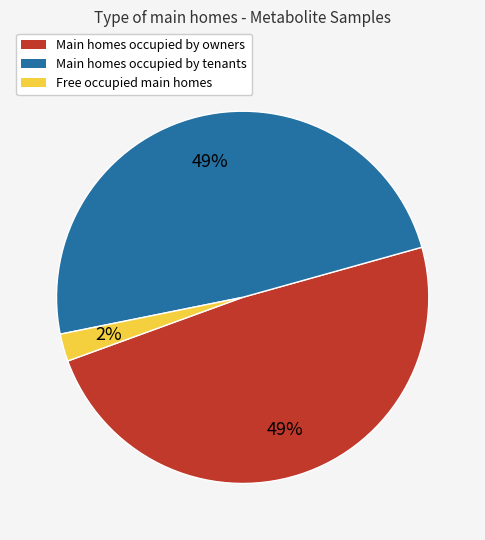

Is there any slice that represents more than half of the pie?

No